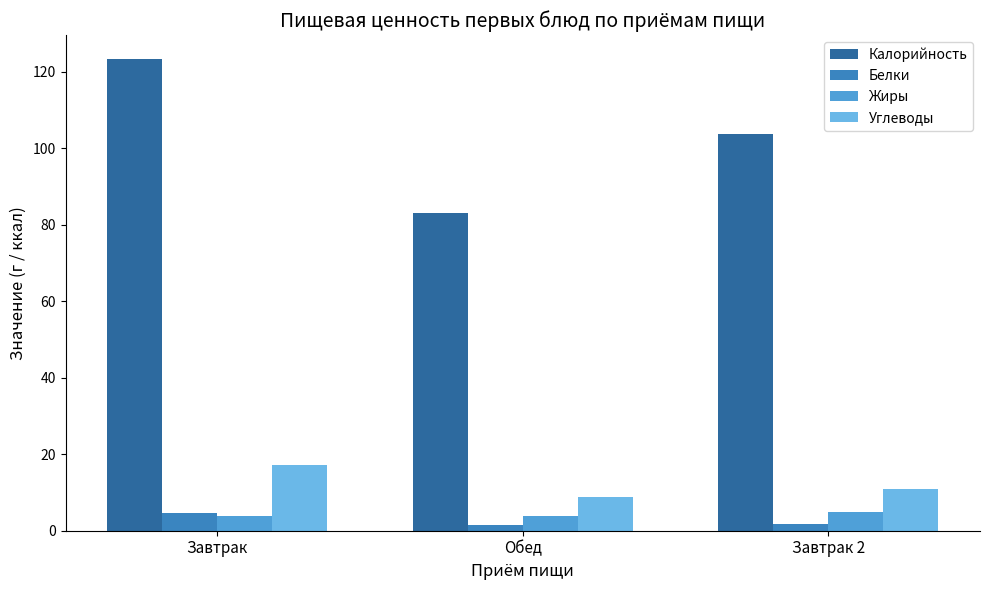

At how many categories does at least one series exceed 77?

3